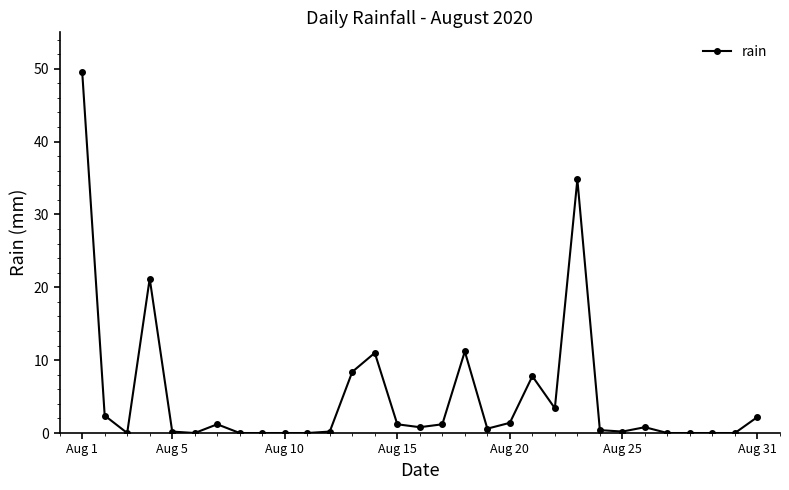

What is the difference between the maximum and minimum values?

49.6